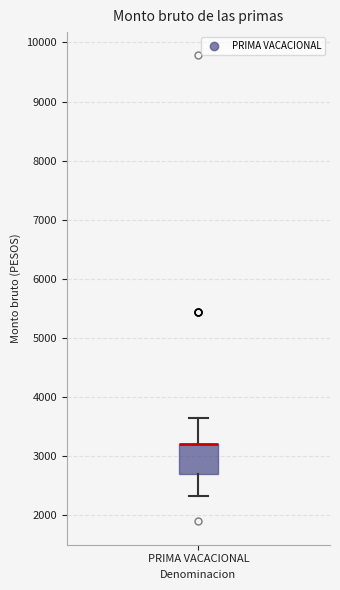

Where is the lower edge of the box for PRIMA VACACIONAL on the y-axis? The values are not printed on the chart, so give them approximately, as read against the axis.

2700